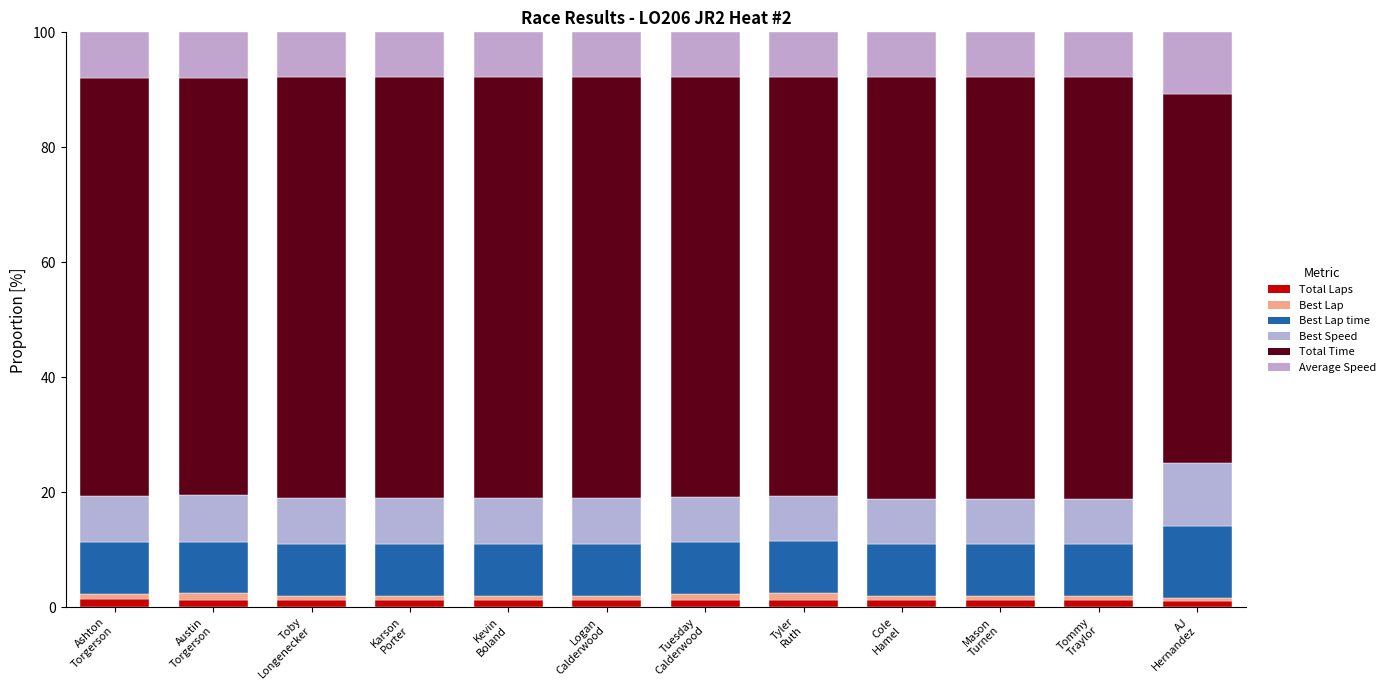

Count the number of data series in this chart.

6